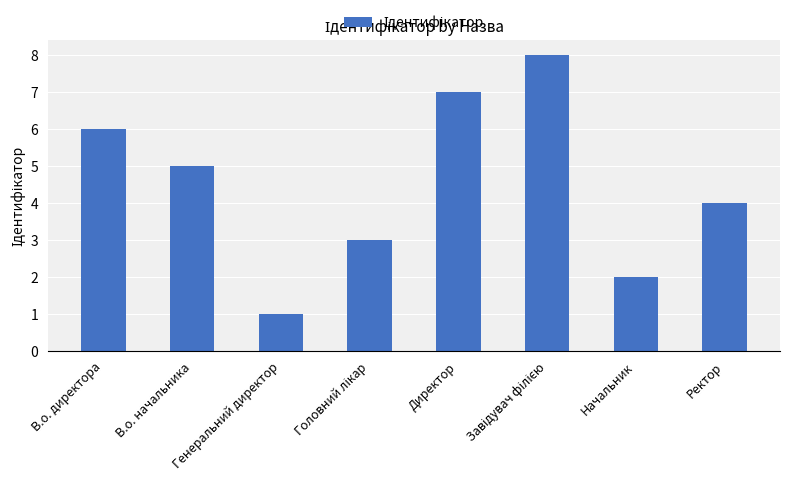

What is the change in value from Генеральний директор to Начальник?

+1